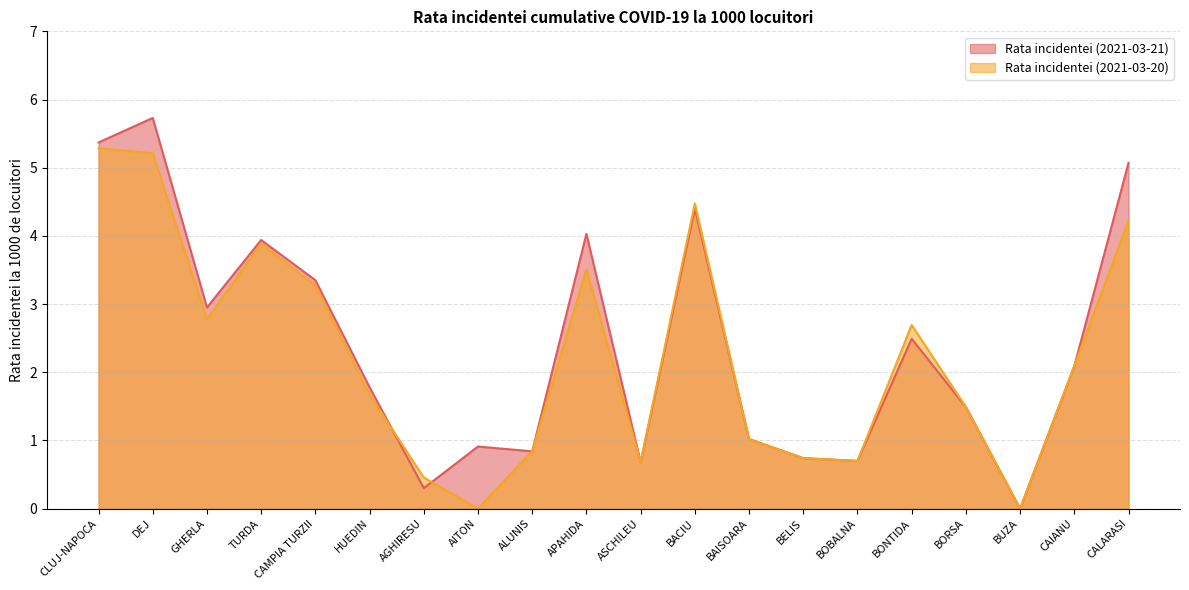

Reading right to left, transcribe all the data shown in this chart.

Rata incidentei (2021-03-21): 5.1	2.1	0.0	1.5	2.5	0.7	0.7	1.0	4.4	0.7	4.0	0.8	0.9	0.3	1.8	3.4	3.9	3.0	5.7	5.4
Rata incidentei (2021-03-20): 4.2	2.1	0.0	1.5	2.7	0.7	0.7	1.0	4.5	0.7	3.5	0.8	0.0	0.5	1.7	3.3	3.9	2.8	5.2	5.3